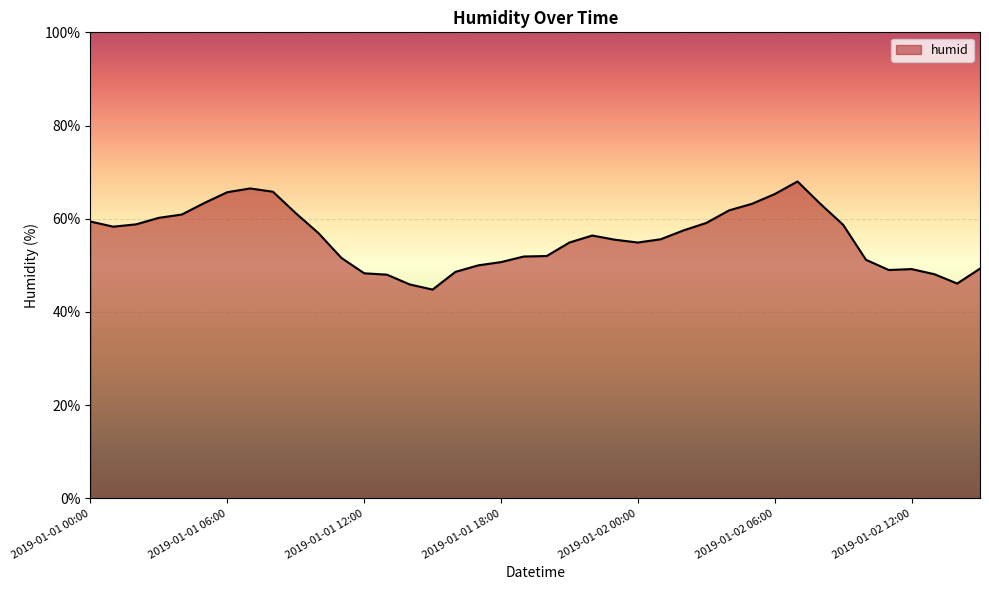

What is the difference between the maximum and minimum values?

23.2